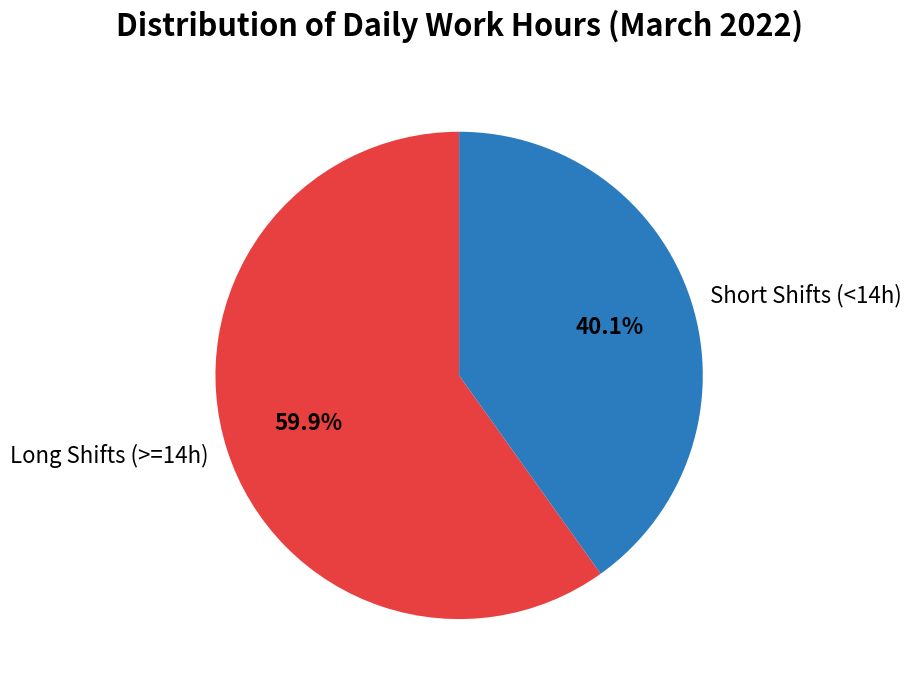

To the nearest percent, what is the difference between the largest and smallest slice percentages?

20%